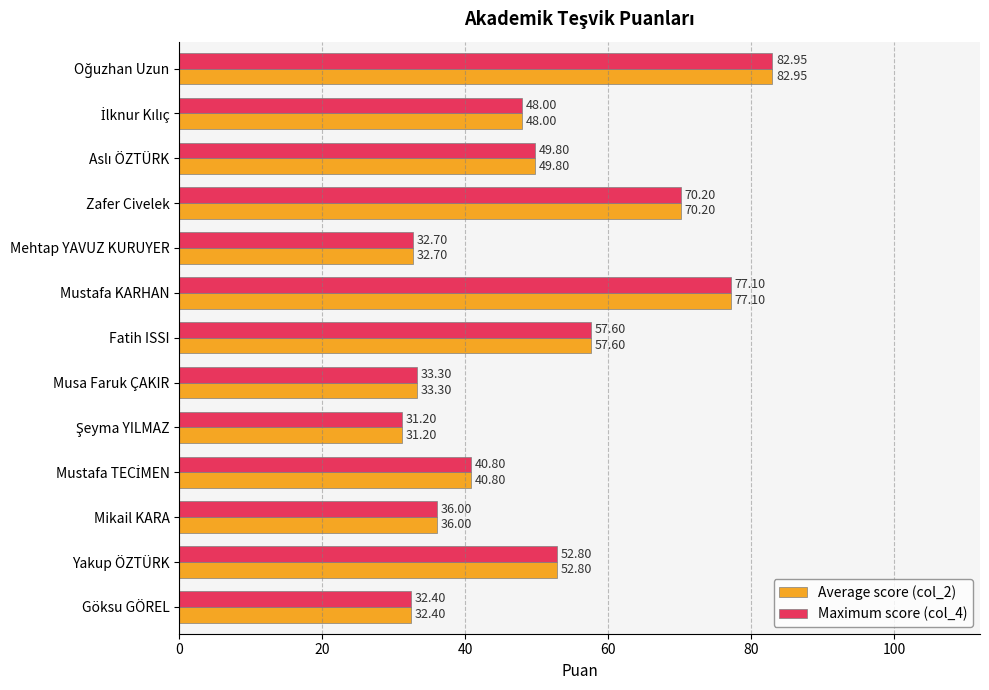

What is the sum of the Average score (col_2) values at Zafer Civelek and Musa Faruk ÇAKIR?

103.5